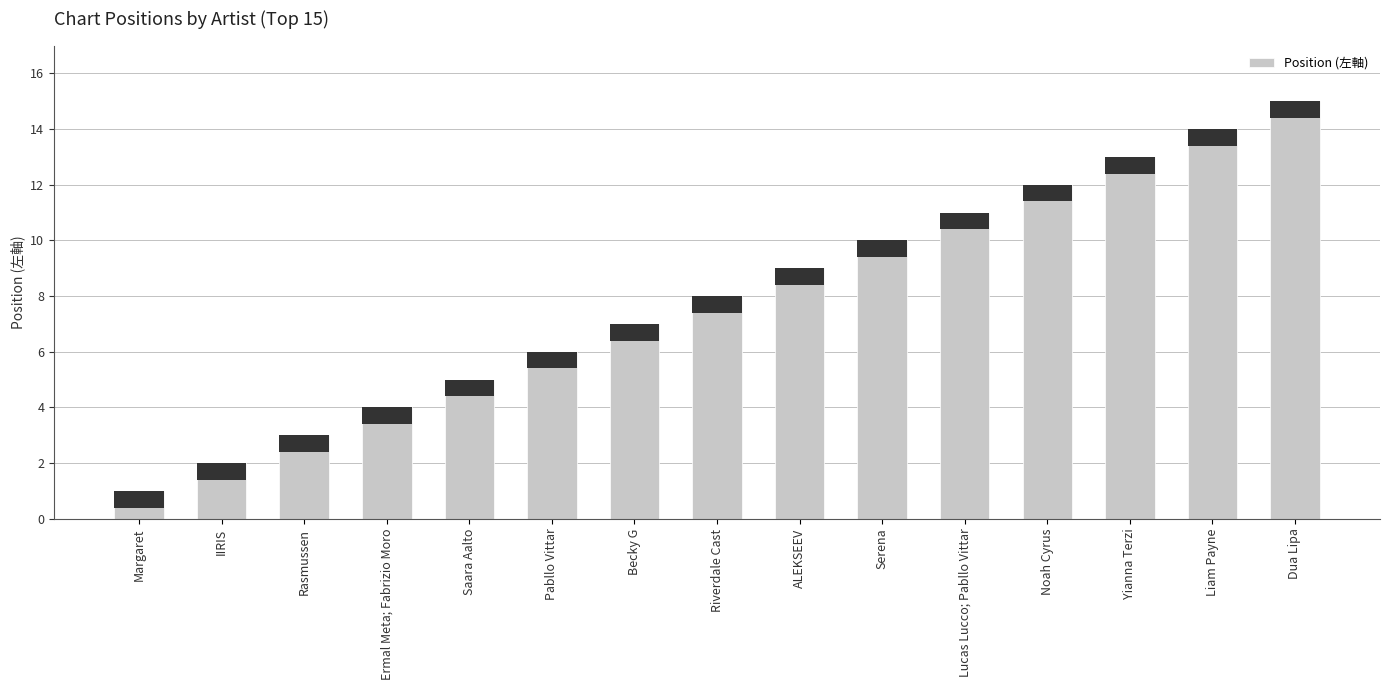

What is the difference between the maximum and minimum values?

14